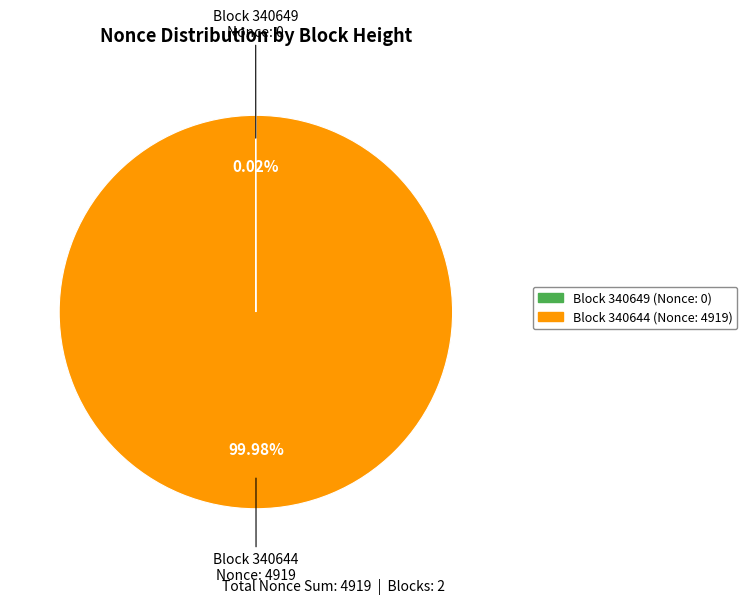

Is there any slice that represents more than half of the pie?

Yes